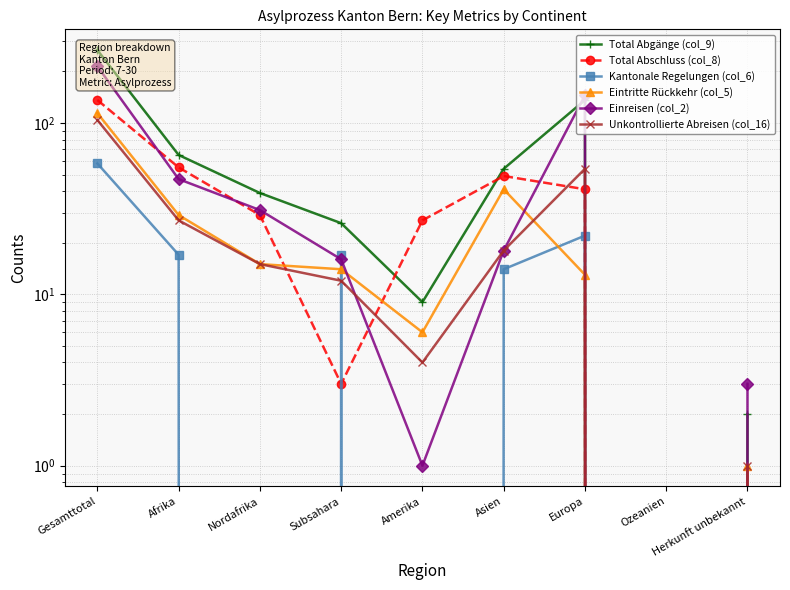

How many values in the Einreisen (col_2) series exceed 18?

4